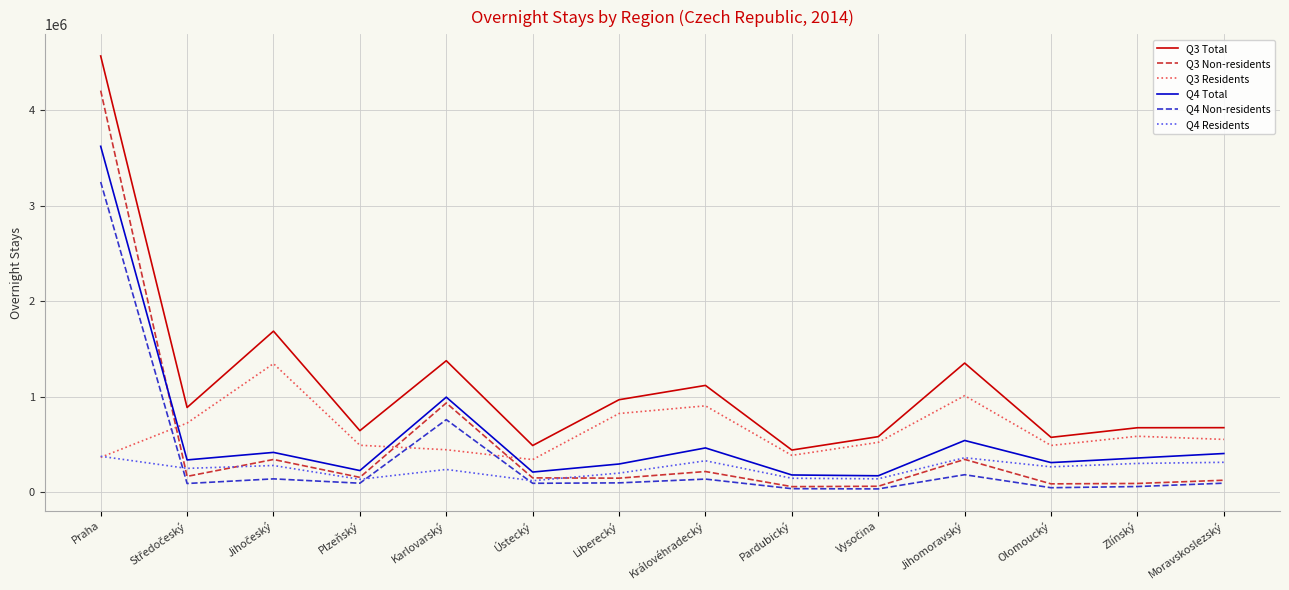

Is it true that Q3 Non-residents equals 1433532 at Karlovarský?

False